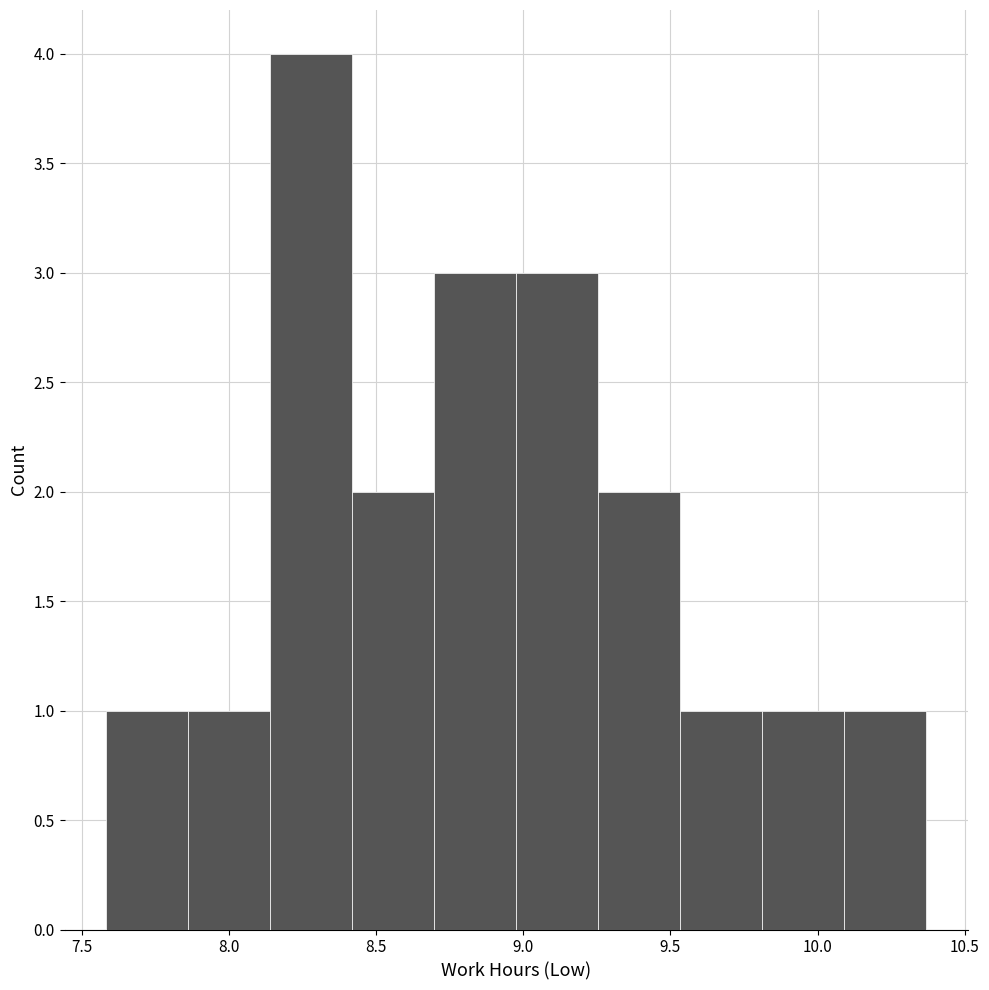

Over which range of the x-axis is the bar tallest?

8.15 to 8.40